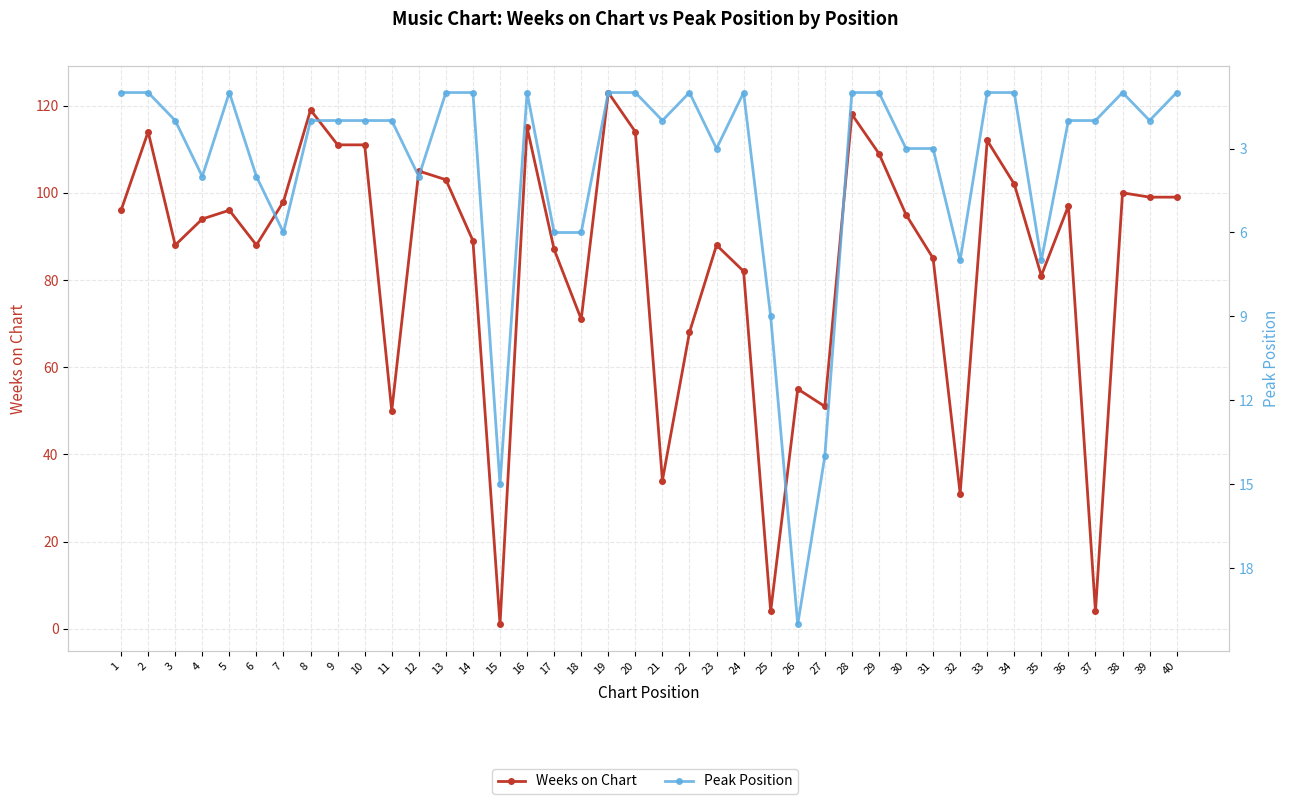

Rank the series by their maximum value, from lowest to highest.

Peak Position, Weeks on Chart